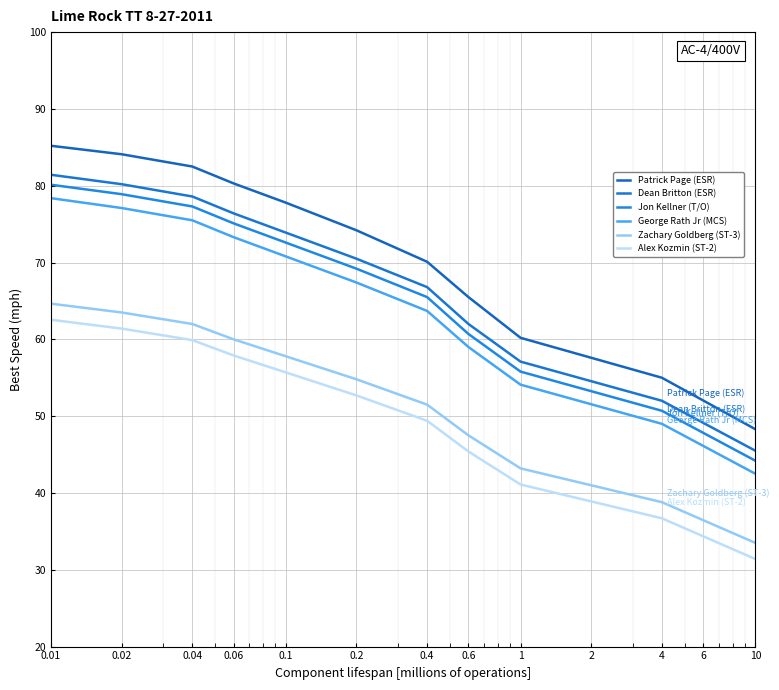

Does the chart display data point markers on the line(s)?

No